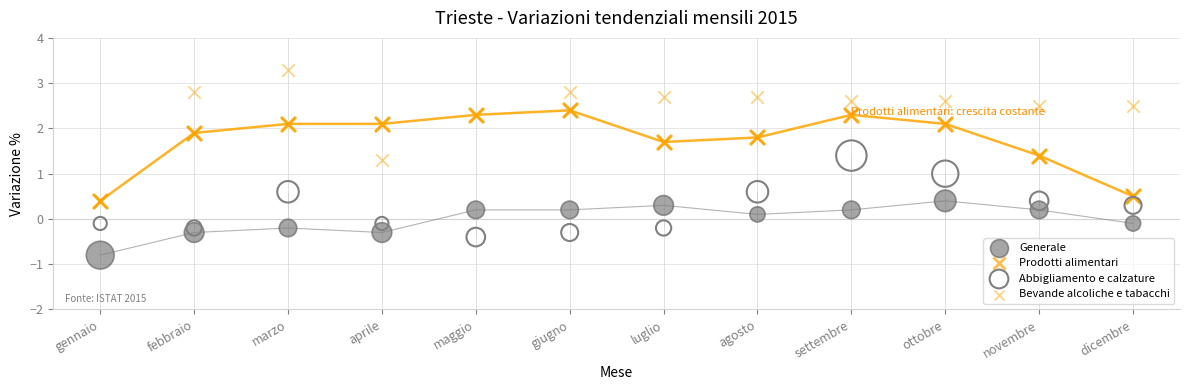

What are all the series names shown in the legend?

Generale, Prodotti alimentari, Abbigliamento e calzature, Bevande alcoliche e tabacchi